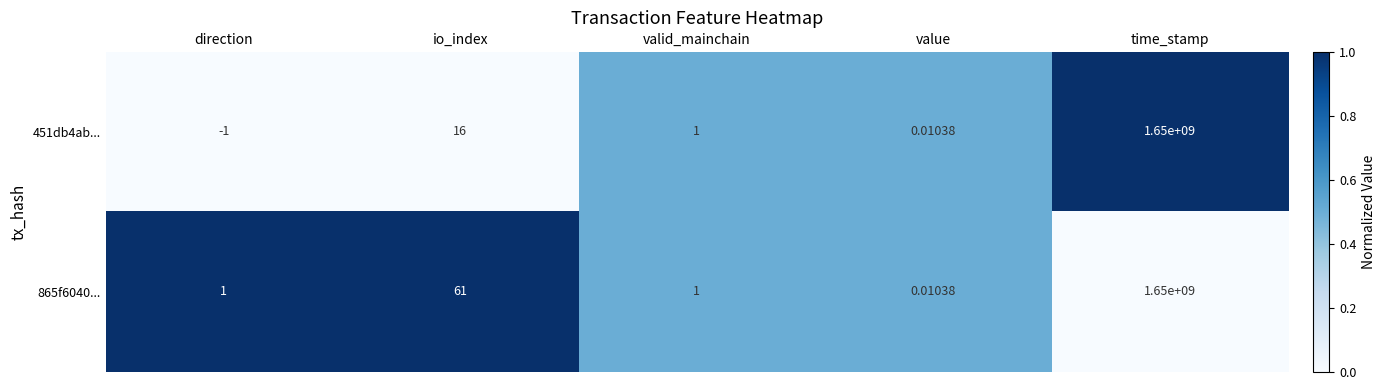

At which label is 451db4ab... closest to 824999999?

io_index